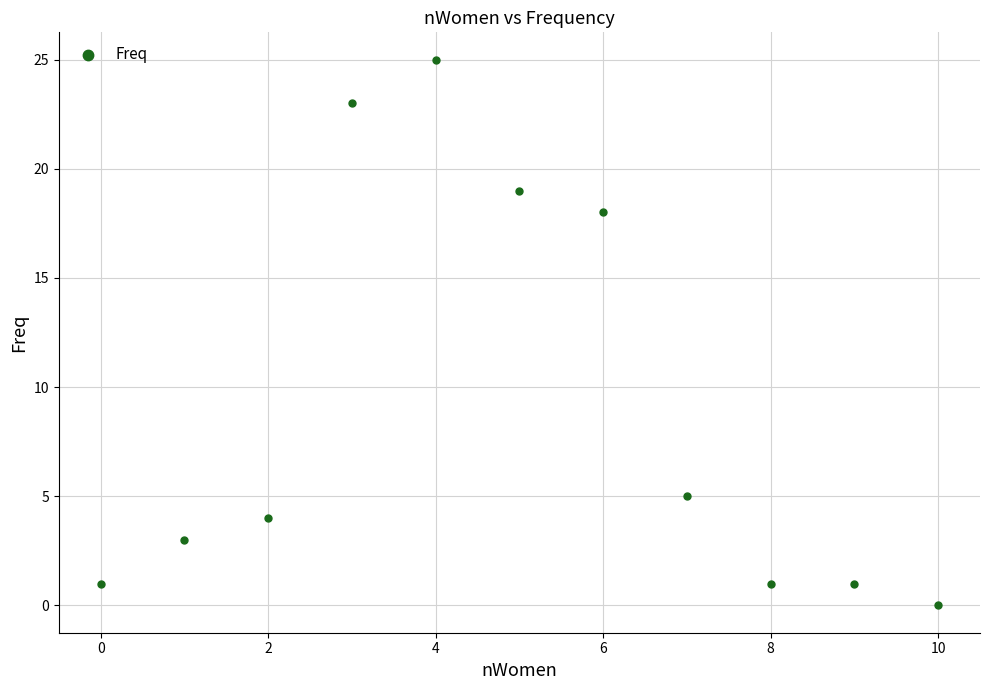

What Y value in the scatter plot is closest to 12?

18